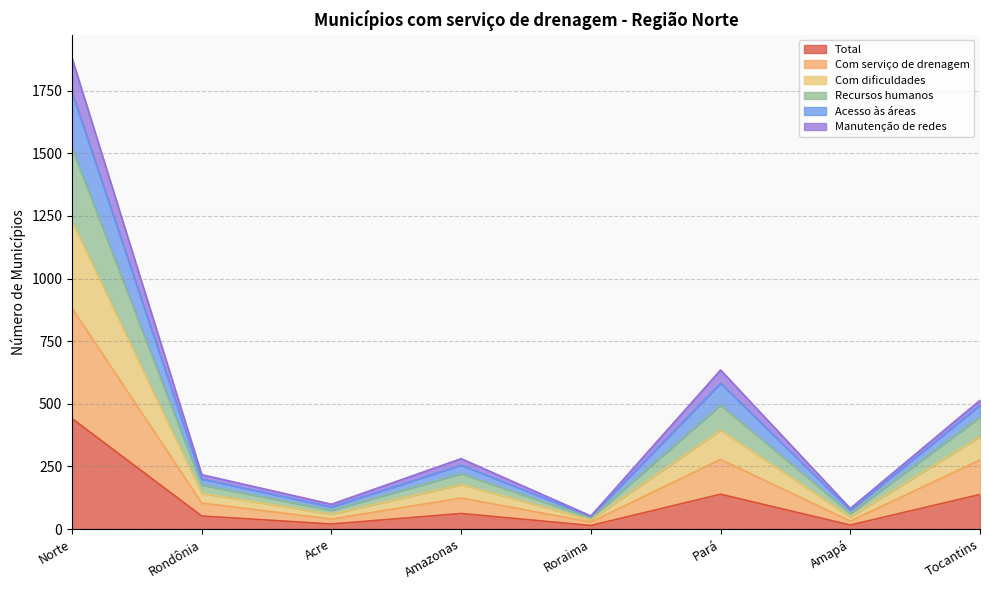

In Recursos humanos, how many points are lower than both neighbors (excluding endpoints)?

3